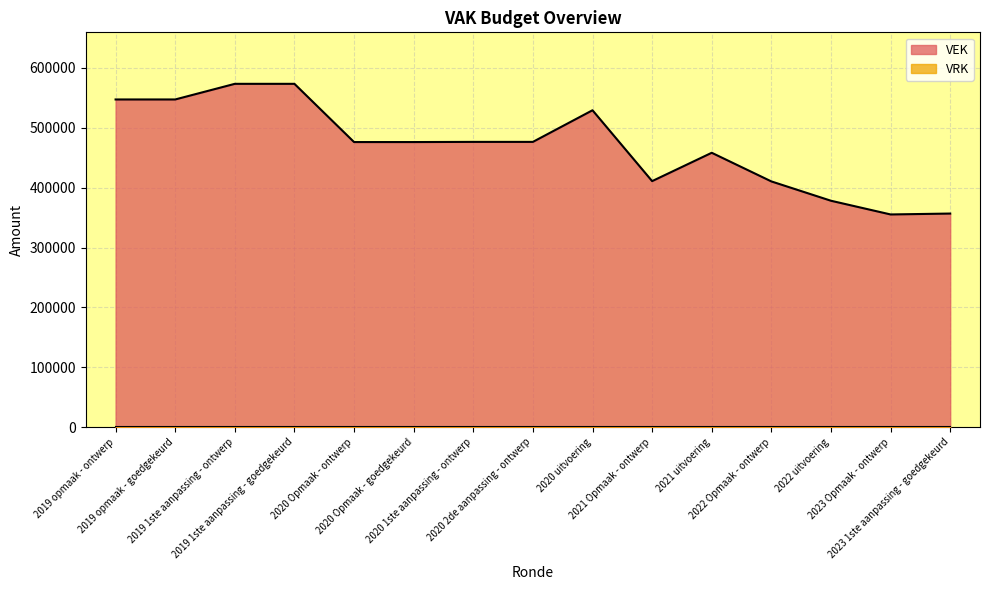

What is the change in value from 2019 1ste aanpassing - goedgekeurd to 2021 Opmaak - ontwerp?

-162510